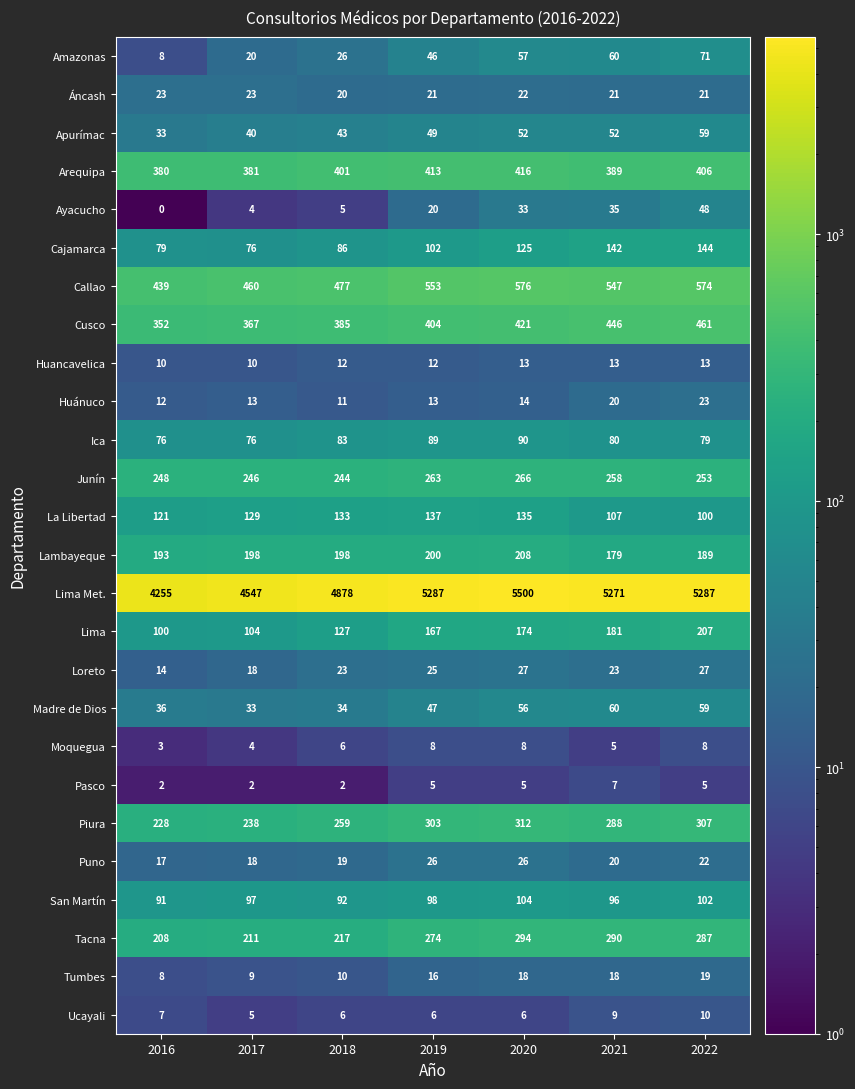

Rank the series at 2019 from lowest to highest value.

Pasco, Ucayali, Moquegua, Huancavelica, Huánuco, Tumbes, Ayacucho, Áncash, Loreto, Puno, Amazonas, Madre de Dios, Apurímac, Ica, San Martín, Cajamarca, La Libertad, Lima, Lambayeque, Junín, Tacna, Piura, Cusco, Arequipa, Callao, Lima Met.